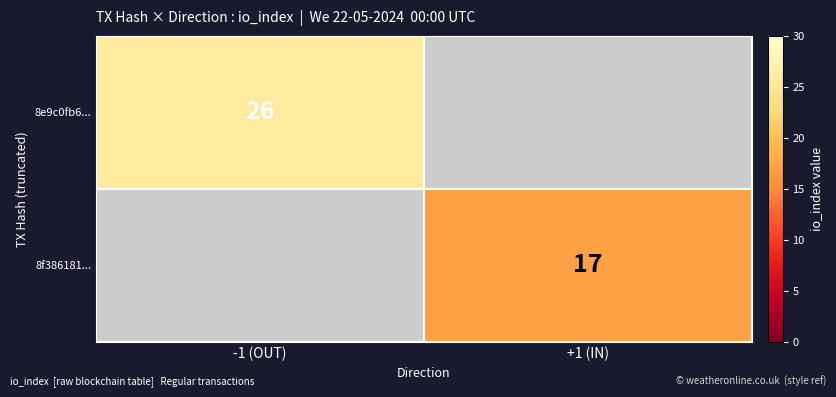

The 8e9c0fb6... series shows 7 at -1 (OUT). True or false?

False